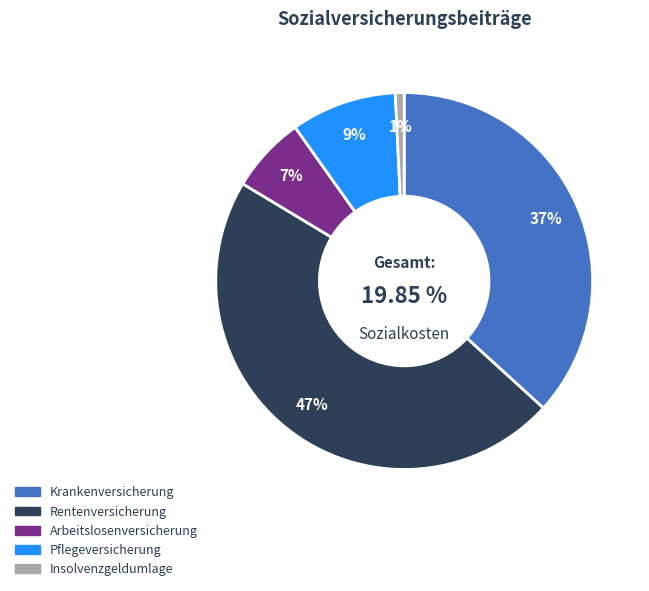

Is it true that Rentenversicherung is 47% of the pie?

True